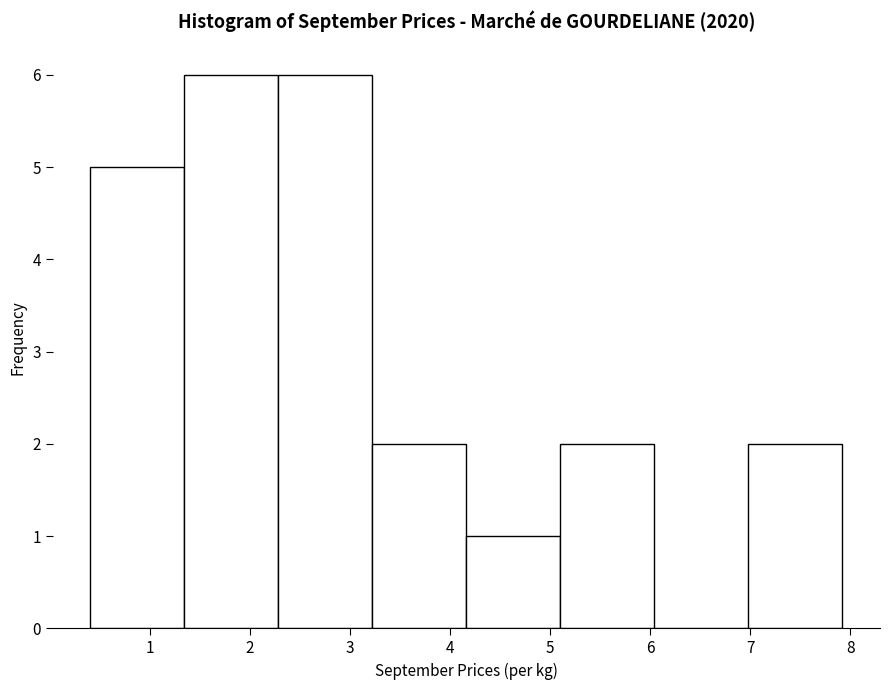

How tall is the bar that spans 5.1 to 6.0 on the x-axis? Neither the bar edges nor the heights are printed on the chart, so give them approximately, as read against the axes.

2